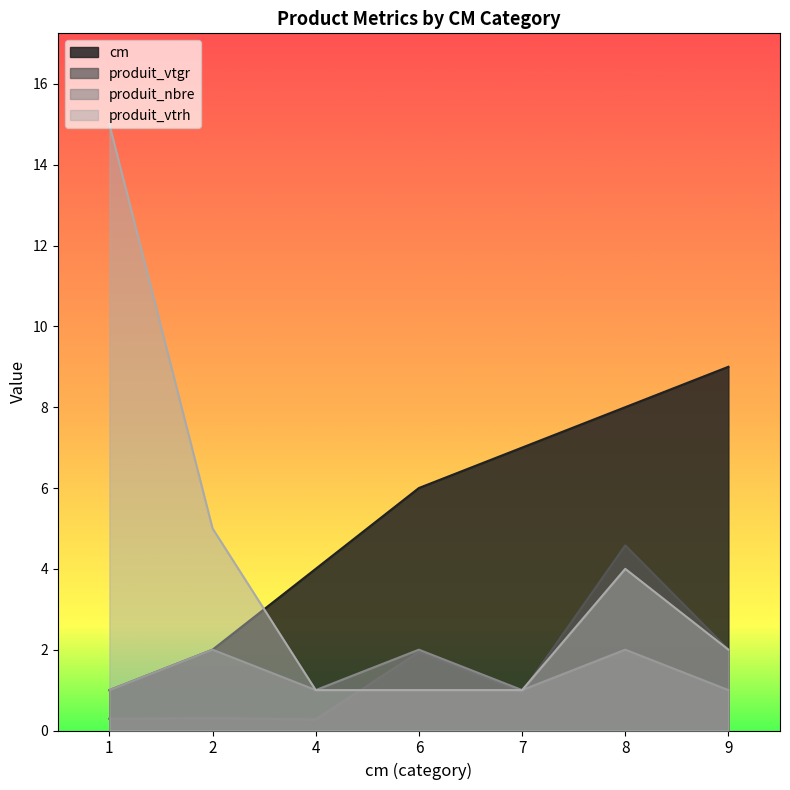

What is the difference between the maximum and second lowest values in the produit_nbre series?

1.0